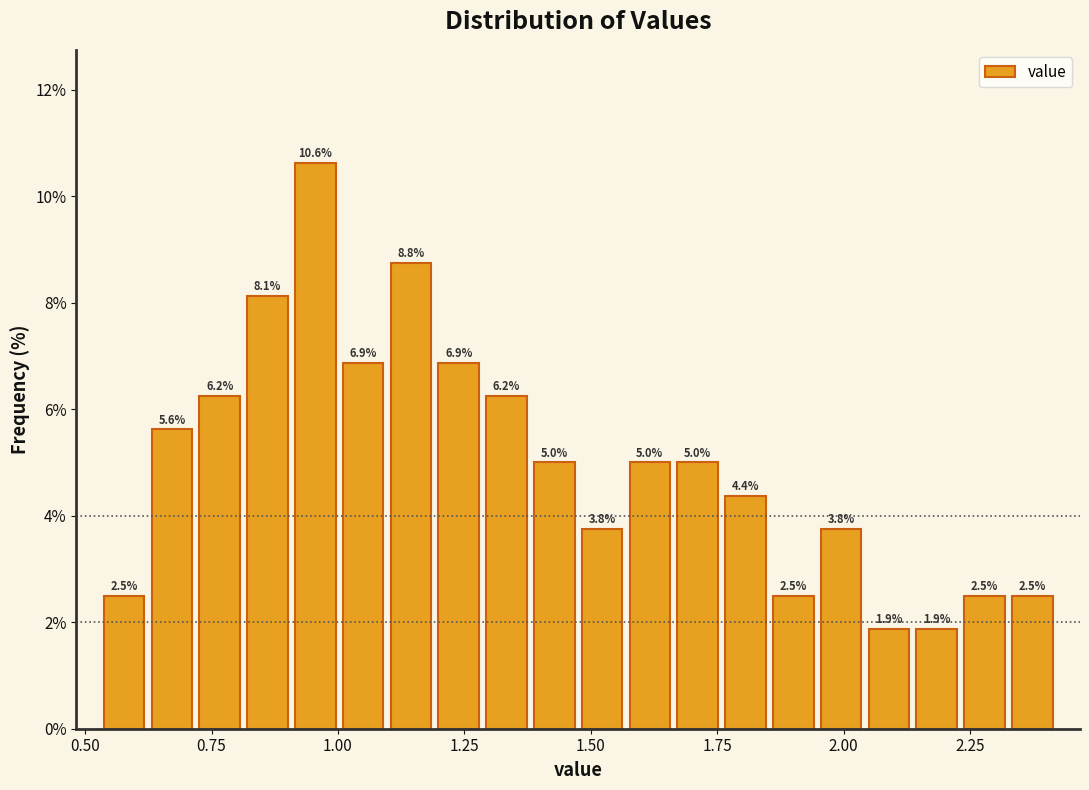

Around what value on the x-axis is the tallest bar? Give the approximate position of its centre, as read against the axis.

0.95